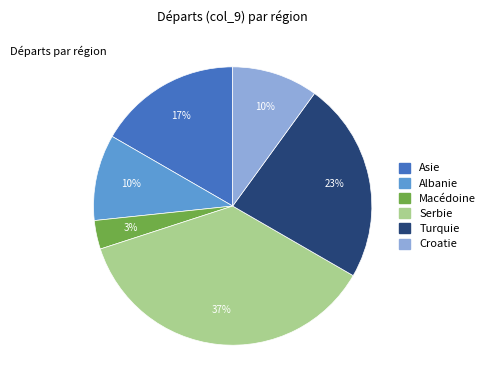

To the nearest percent, what is the average slice percentage?

17%